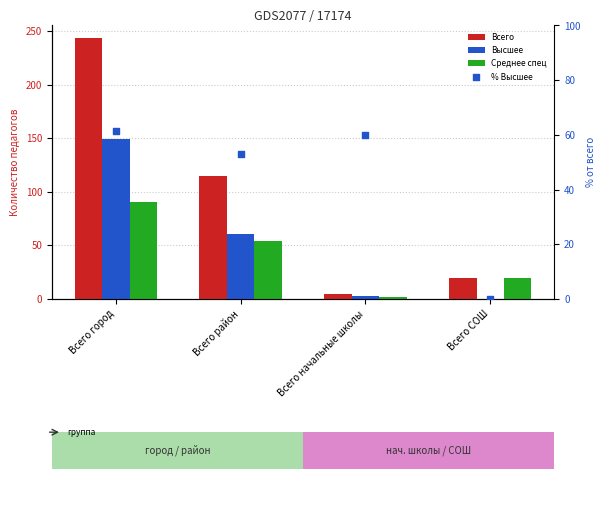

Which series has the largest total across all categories?

Всего